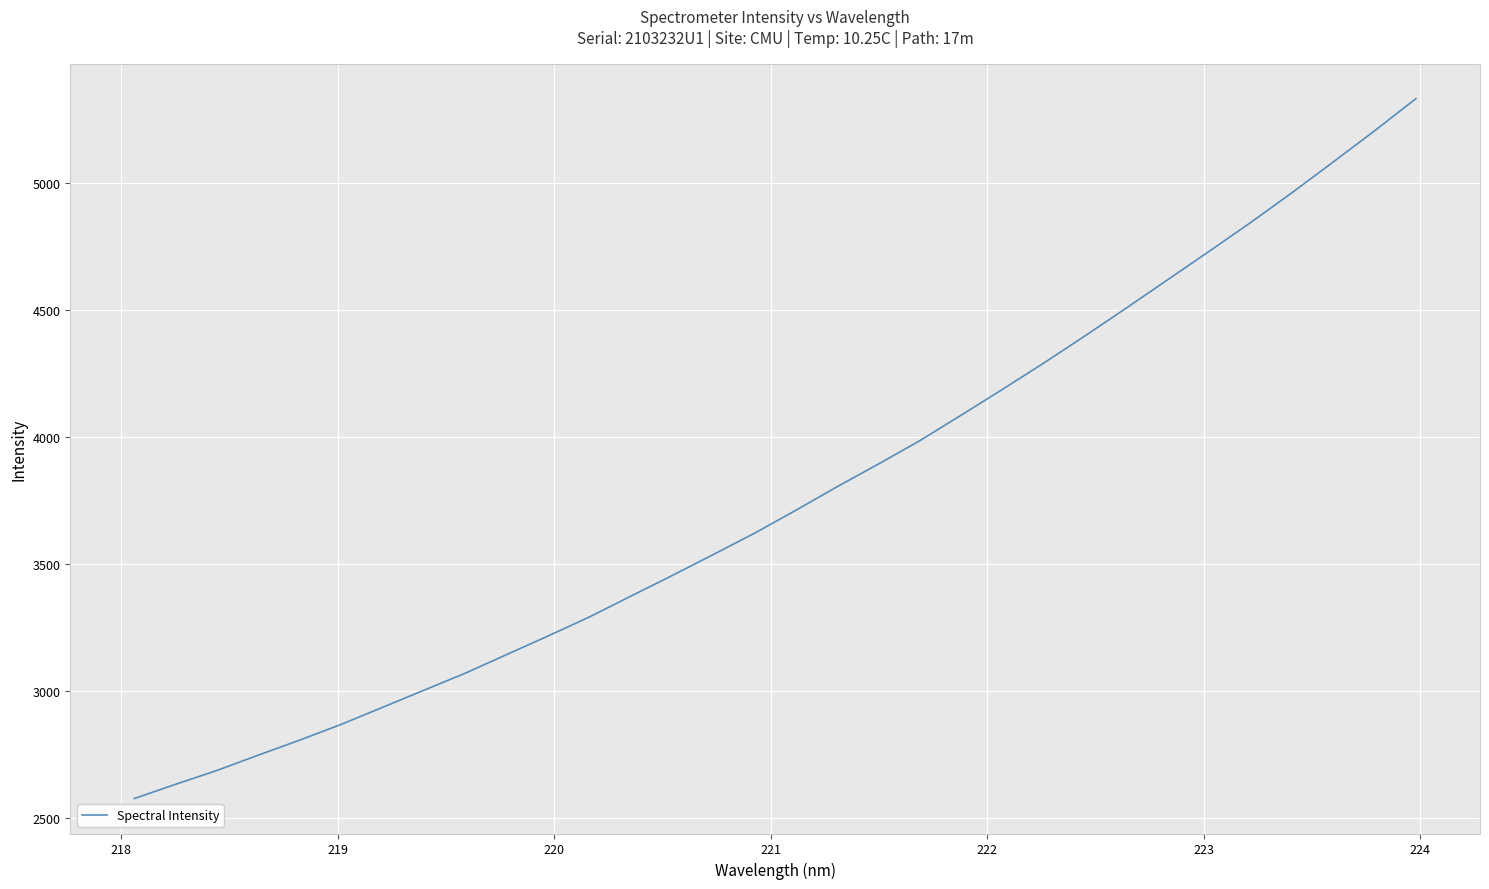

What is the difference between the maximum and minimum values?

2755.7